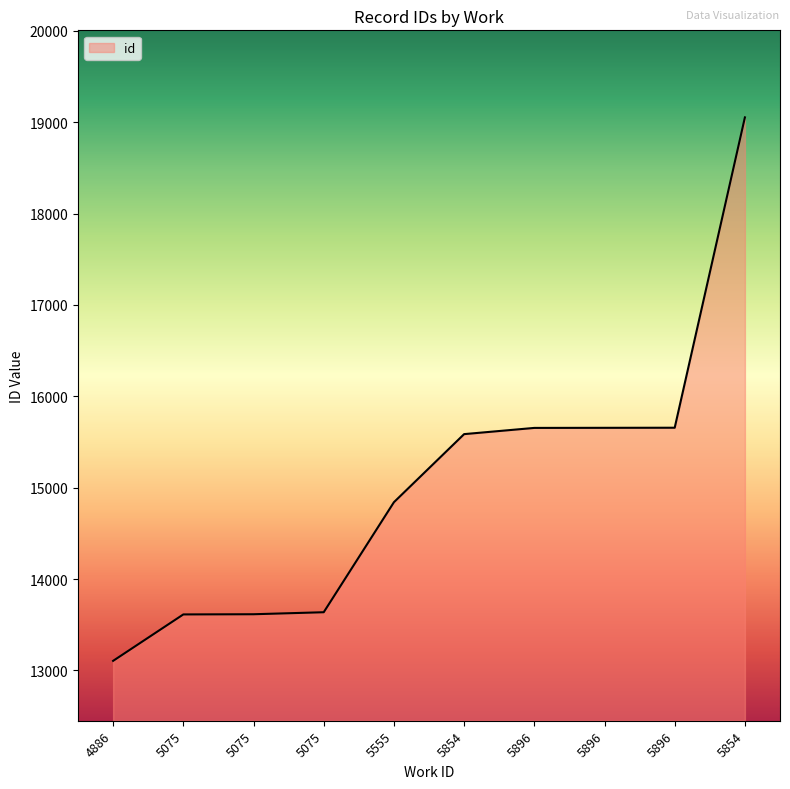

Does the chart display data point markers on the line(s)?

No